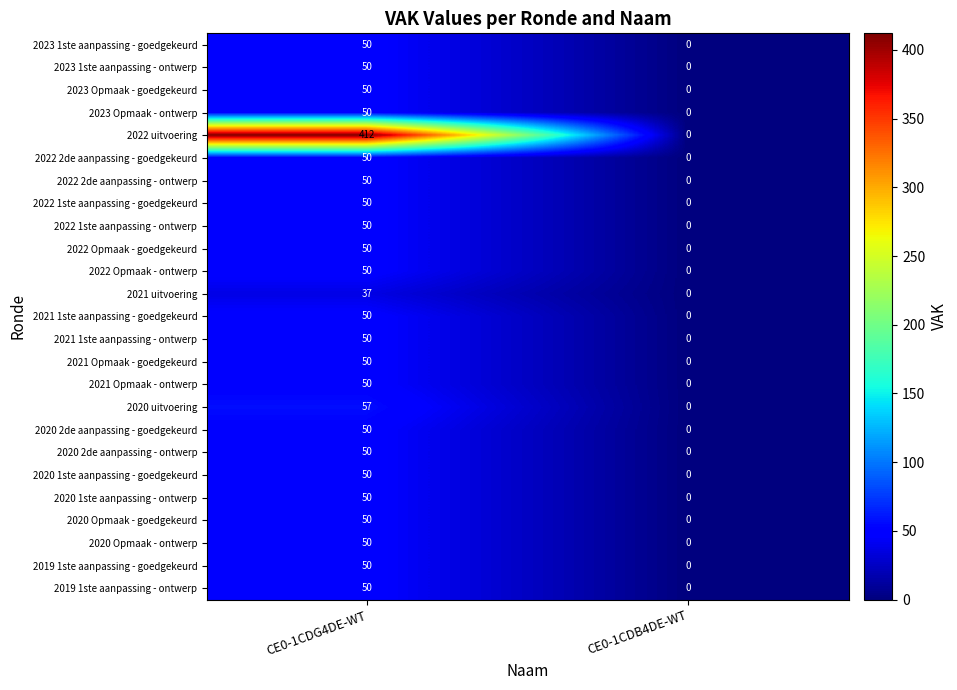

Which series has the largest total across all categories?

2022 uitvoering